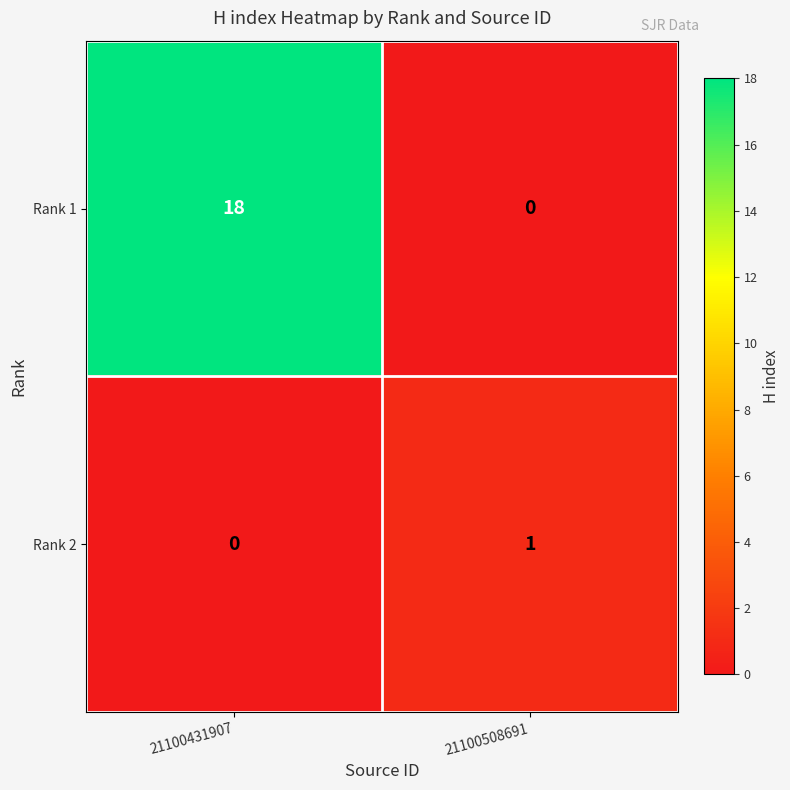

What is the sum of all Rank 1 values?

18